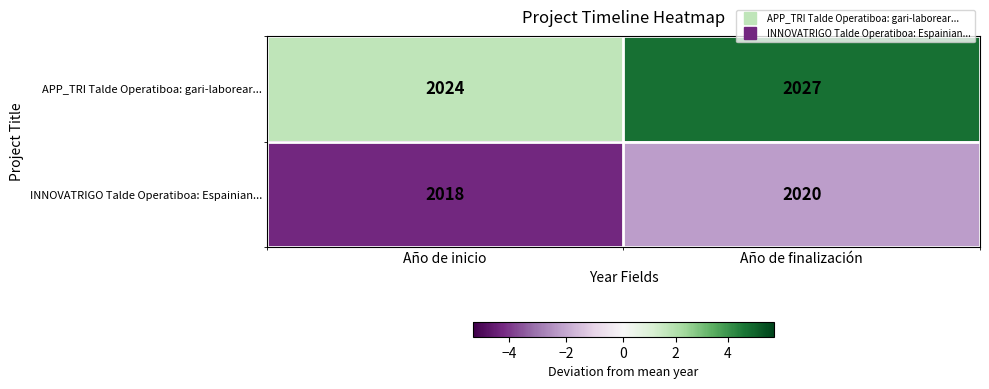

Reading left to right, list all the values displayed in this chart.

APP_TRI Talde Operatiboa: gari-laborear...: 2024	2027
INNOVATRIGO Talde Operatiboa: Espainian...: 2018	2020